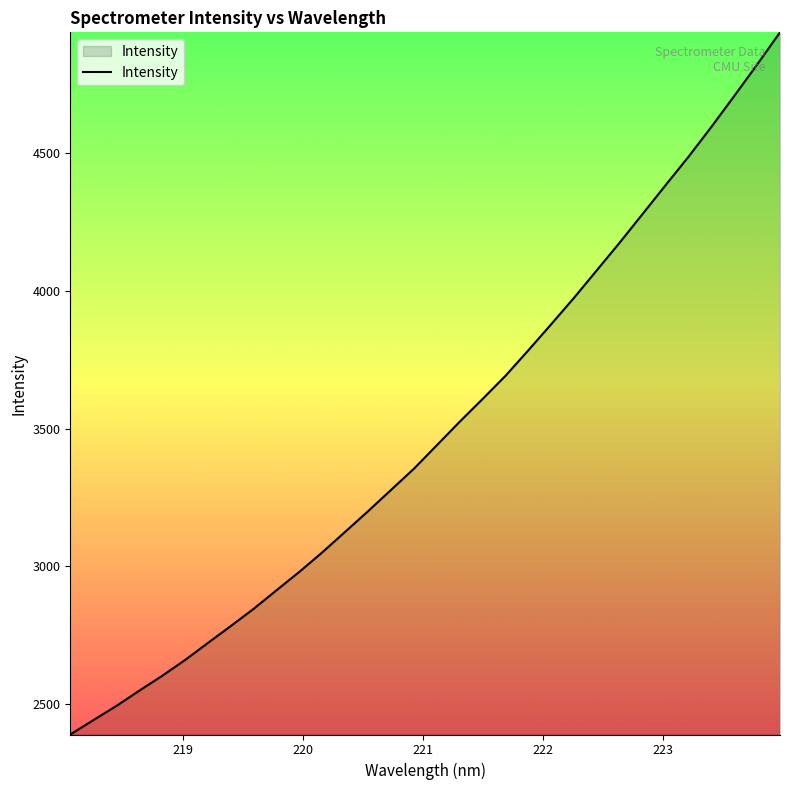

What is the minimum value shown in the chart?

2389.7